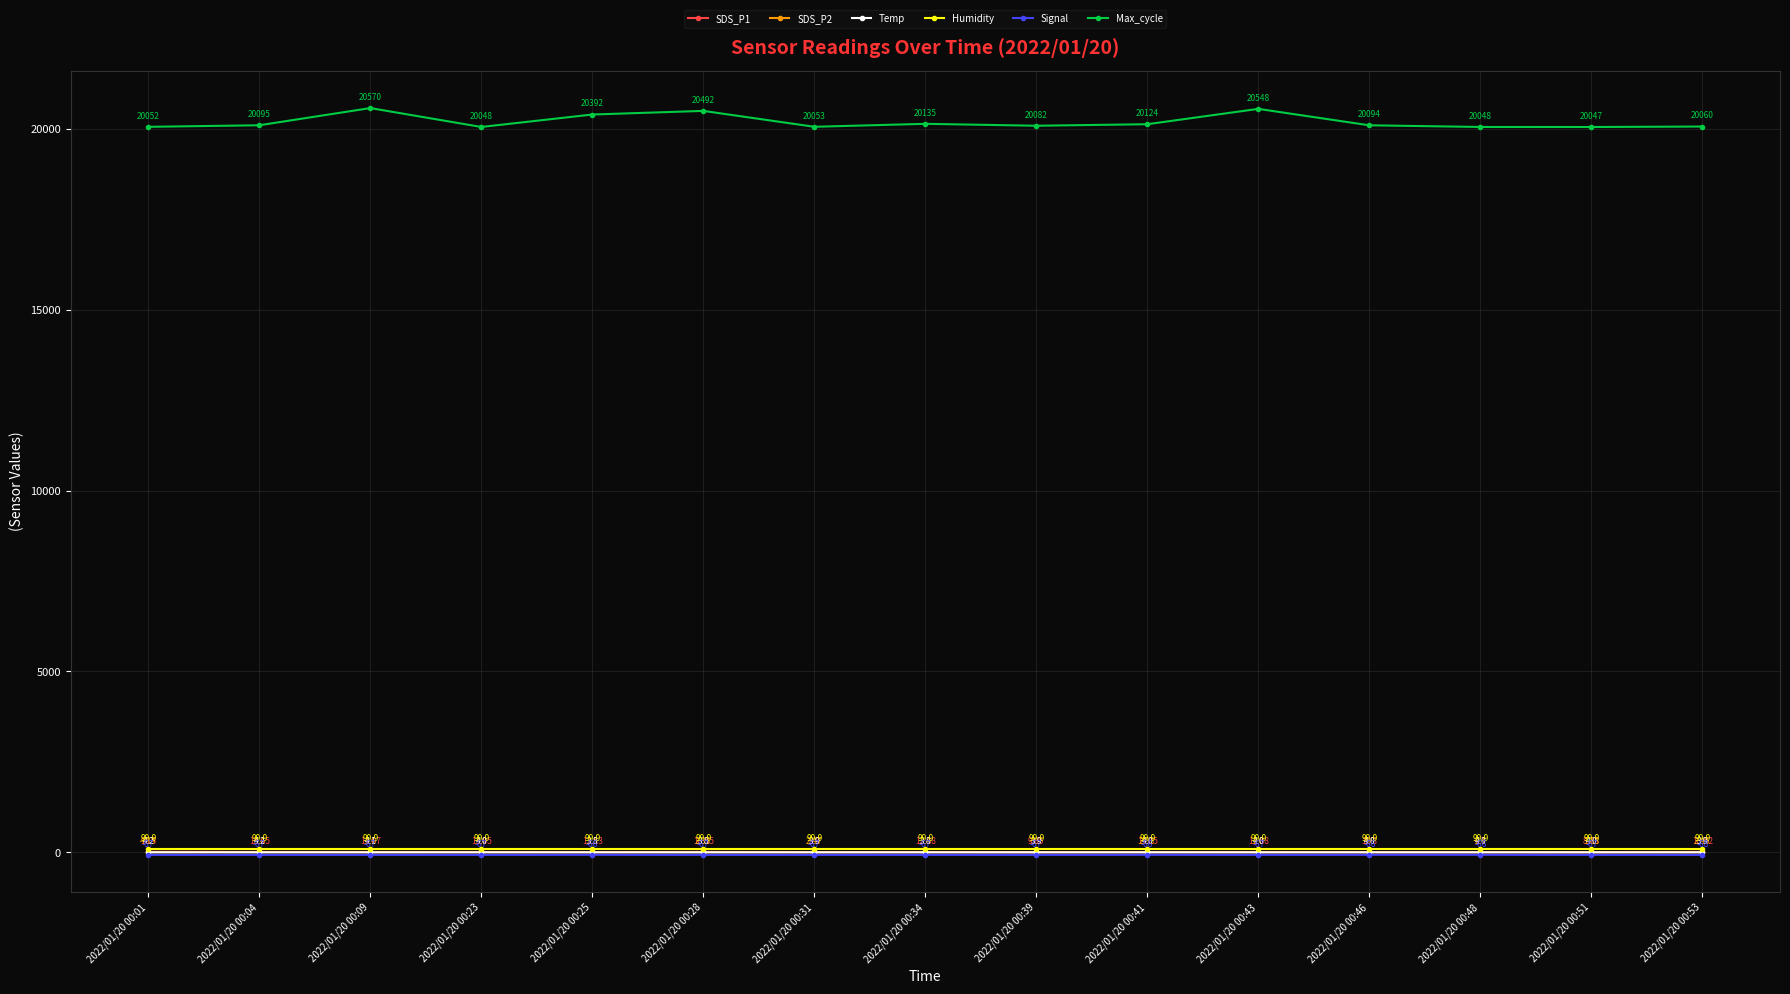

What is the spread (max minus min) of values at 2022/01/20 00:01?

20119.0